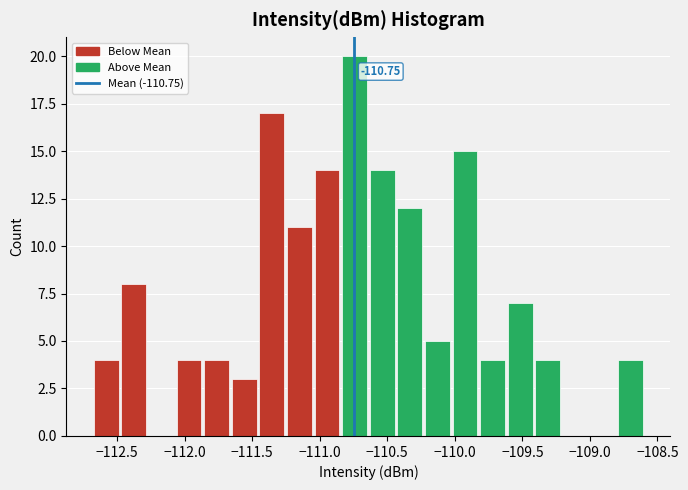

Which range on the x-axis has the tallest bar?

-110.85 to -110.65